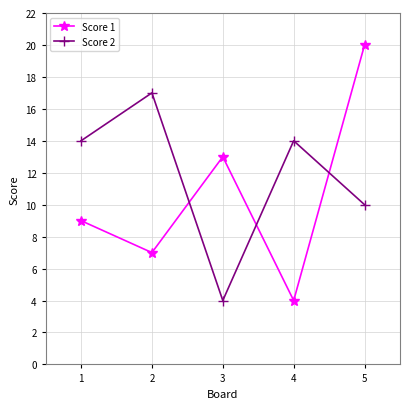

What is the lowest value of the Score 2 series?

4